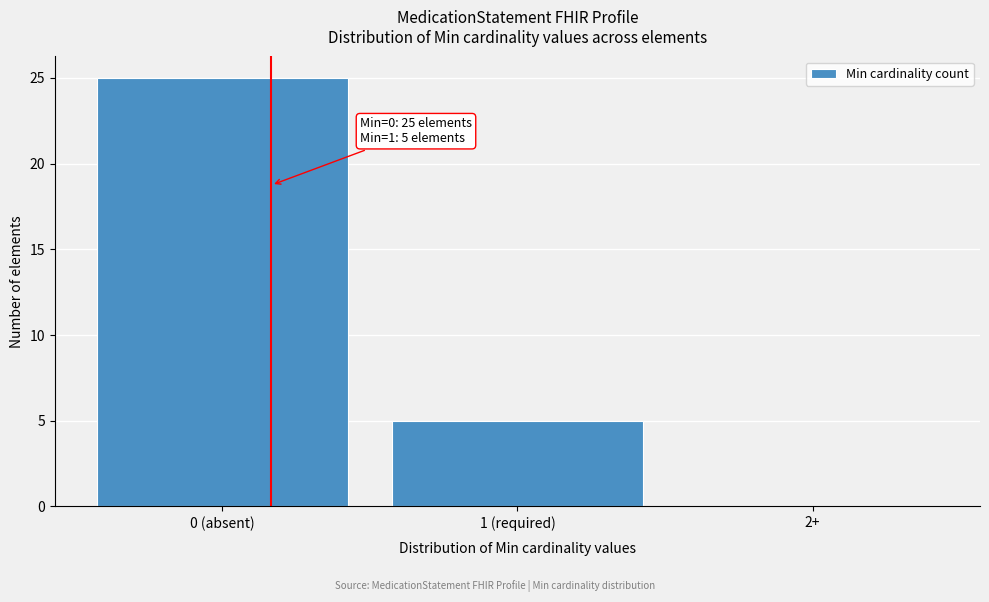

Reading left to right, transcribe all the data shown in this chart.

0 (absent)=25	1 (required)=5	2+=0